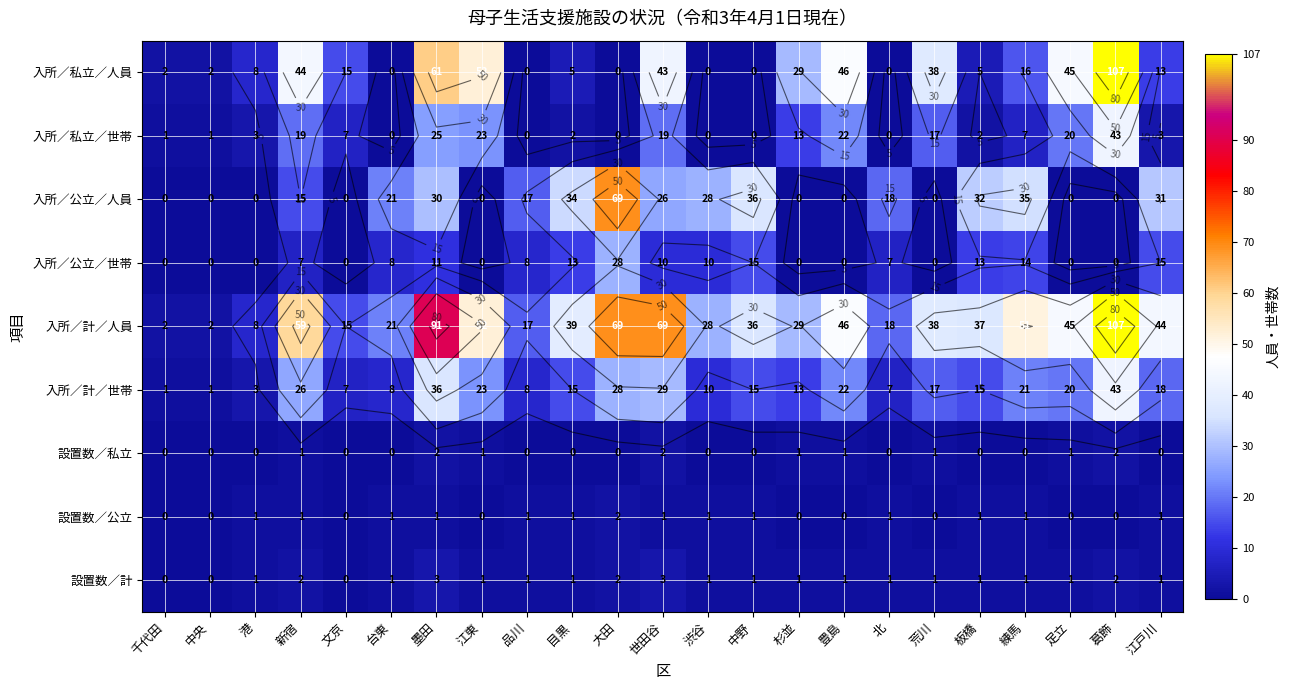

At which label does 入所／計／人員 first exceed 38?

新宿